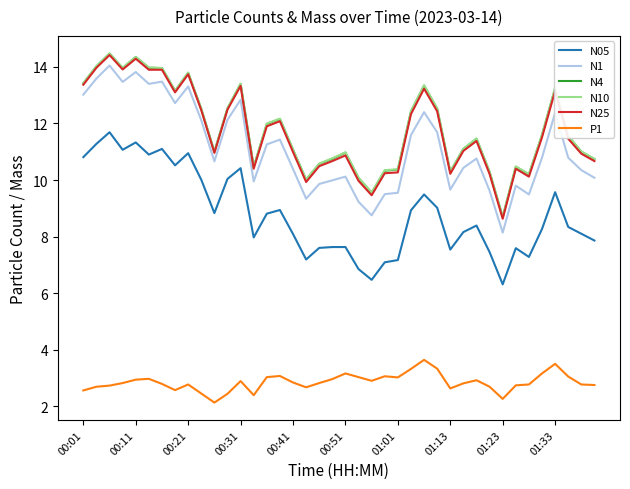

What are all the series names shown in the legend?

N05, N1, N4, N10, N25, P1